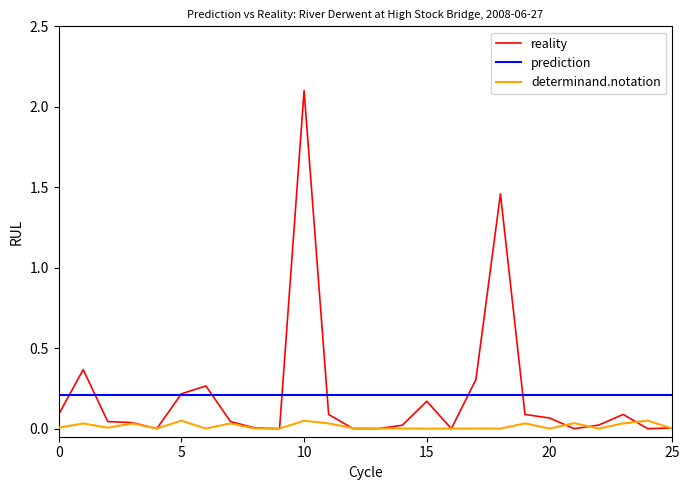

True or false: determinand.notation and prediction intersect in this chart.

False